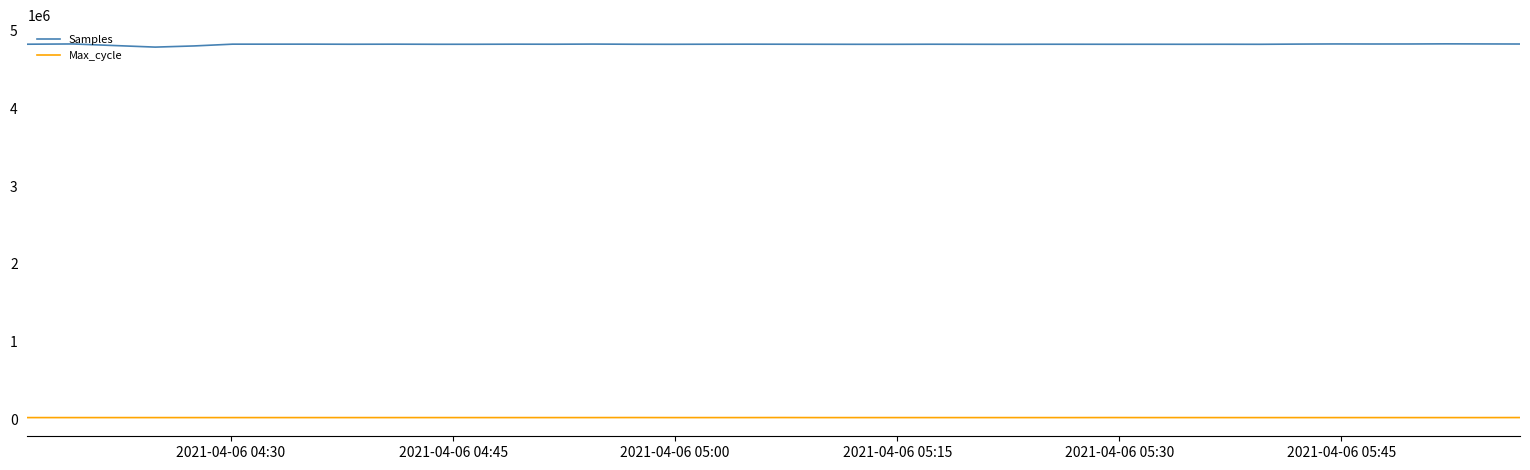

What is the smallest value displayed?

20050